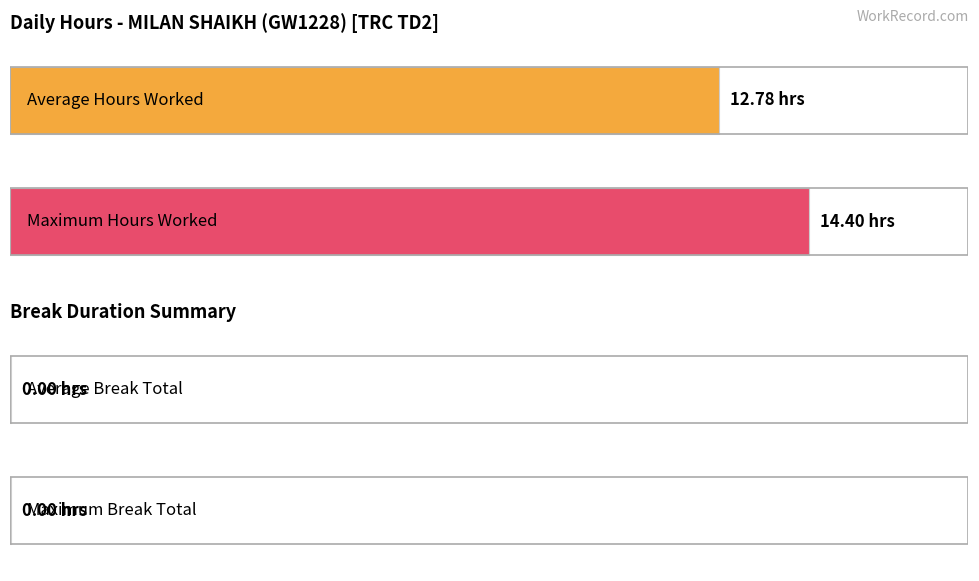

Is it true that Break Total equals 0.0 at 2?

True